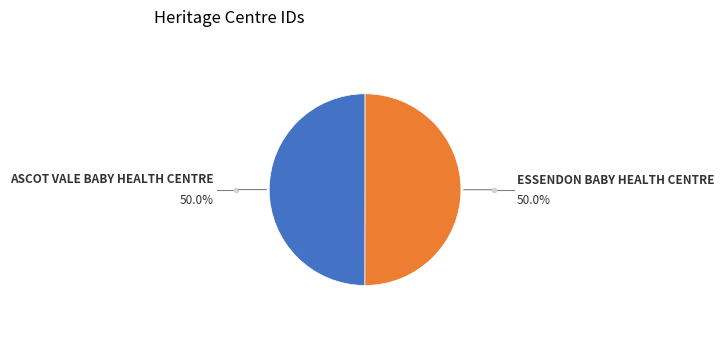

How many segments does this pie chart have?

2